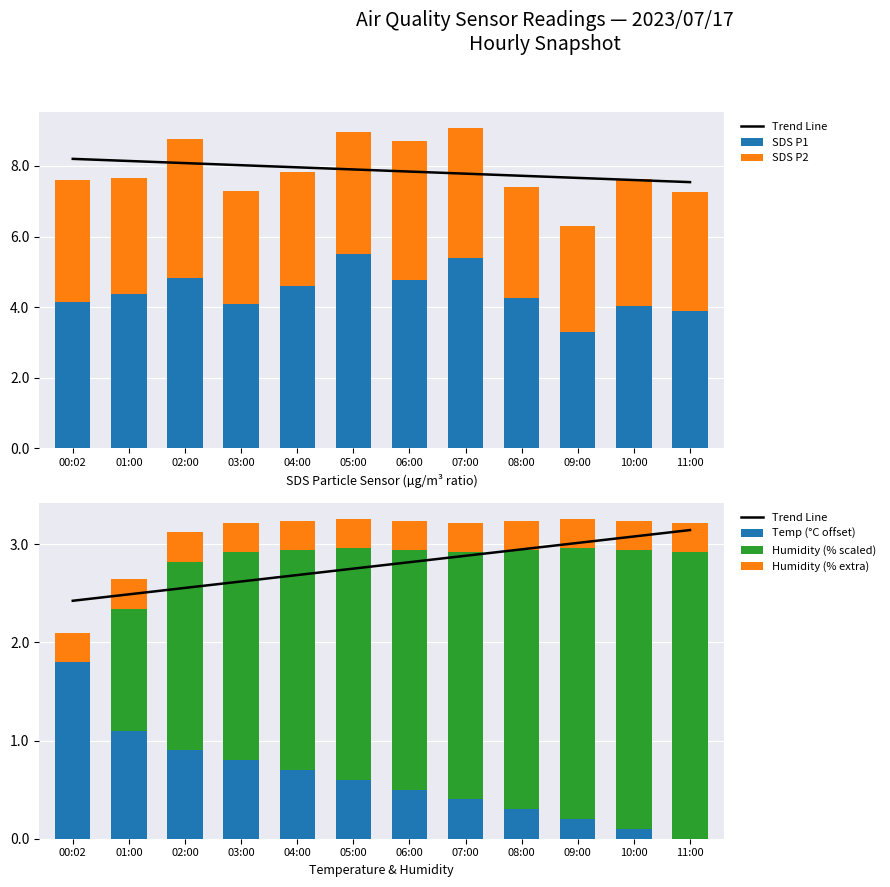

What are all the series names shown in the legend?

Trend Line, SDS P1, SDS P2, Temp (°C offset), Humidity (% scaled), Humidity (% extra)